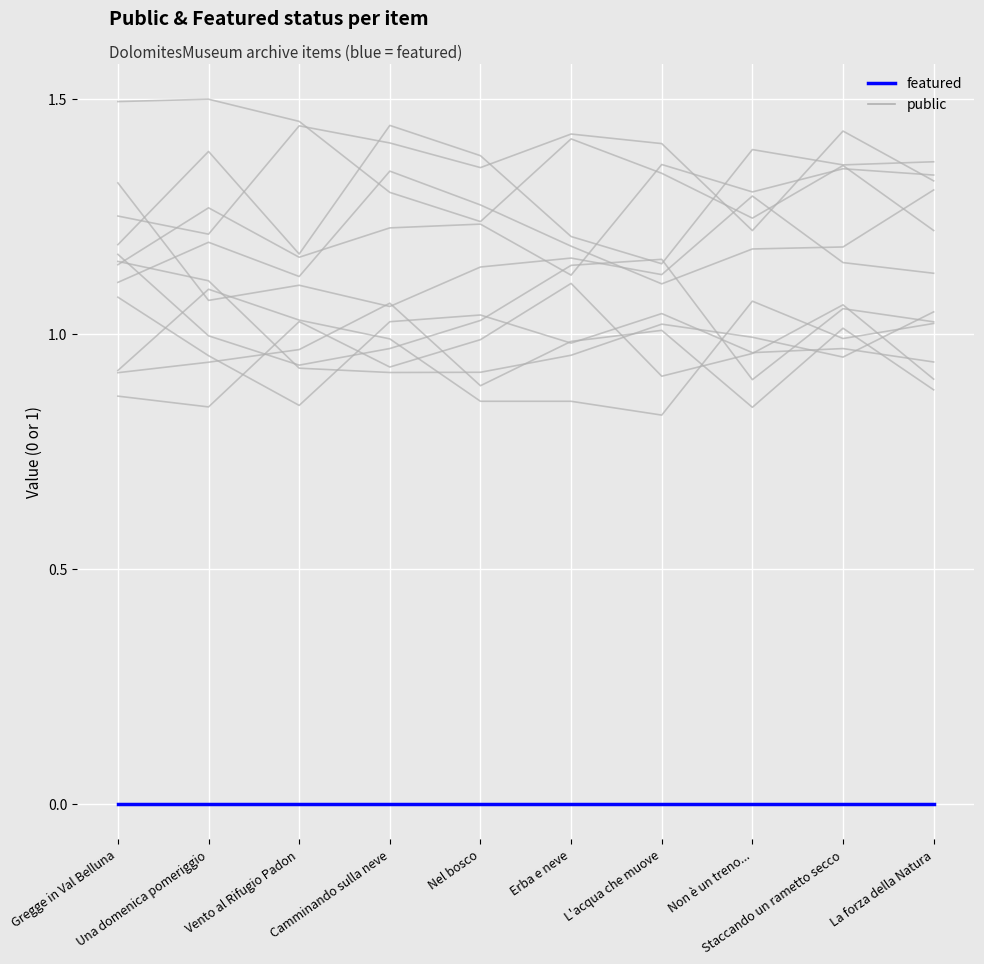

Reading left to right, transcribe all the data shown in this chart.

public: 1	1	1	1	1	1	1	1	1	1
featured: 0	0	0	0	0	0	0	0	0	0